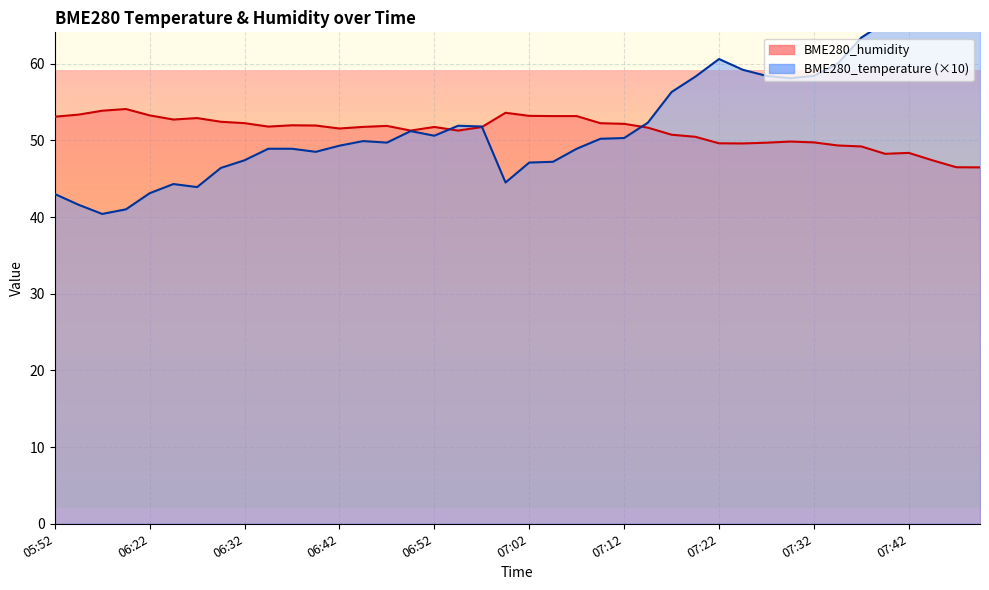

What is the sum of all BME280_temperature values?

2116.4